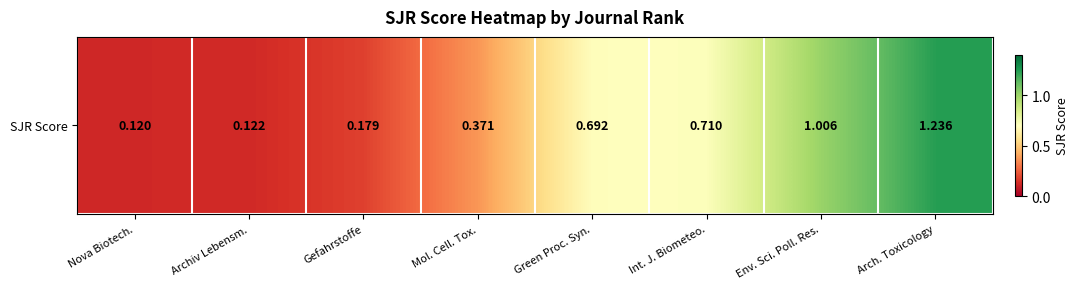

The chart shows a value of 2.2 at Arch. Toxicology. True or false?

False